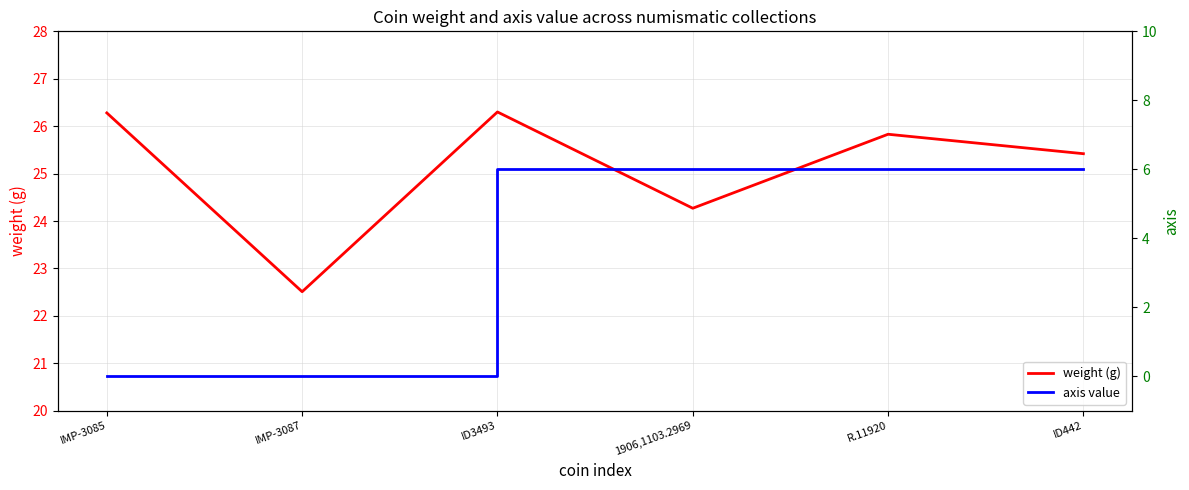

What is the highest value of the weight (g) series?

26.3